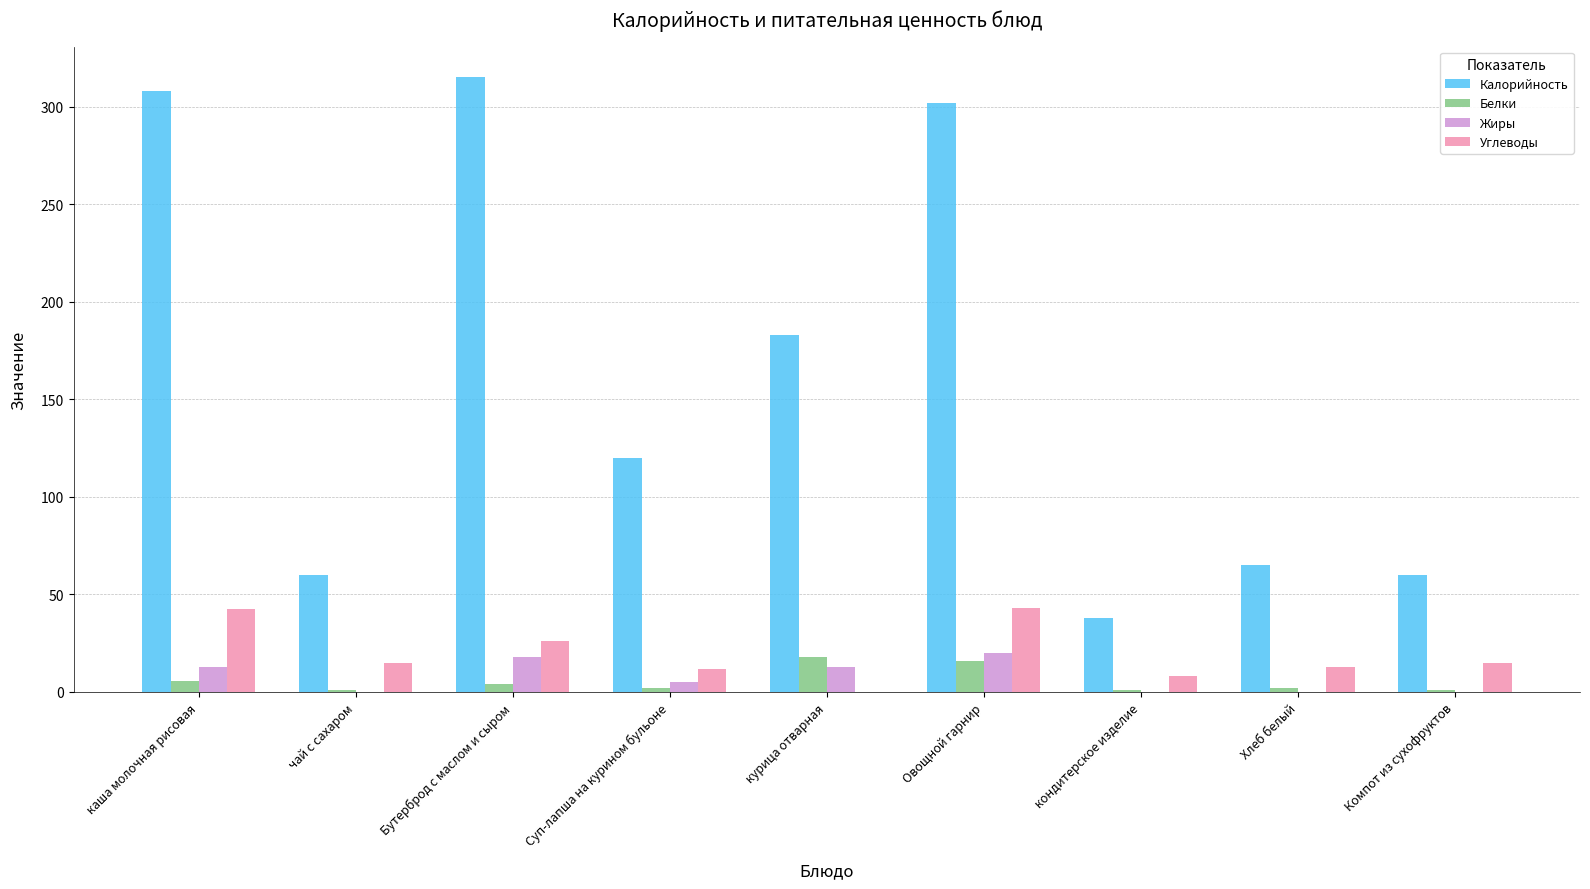

The Калорийность series shows 120.0 at Суп-лапша на курином бульоне. True or false?

True